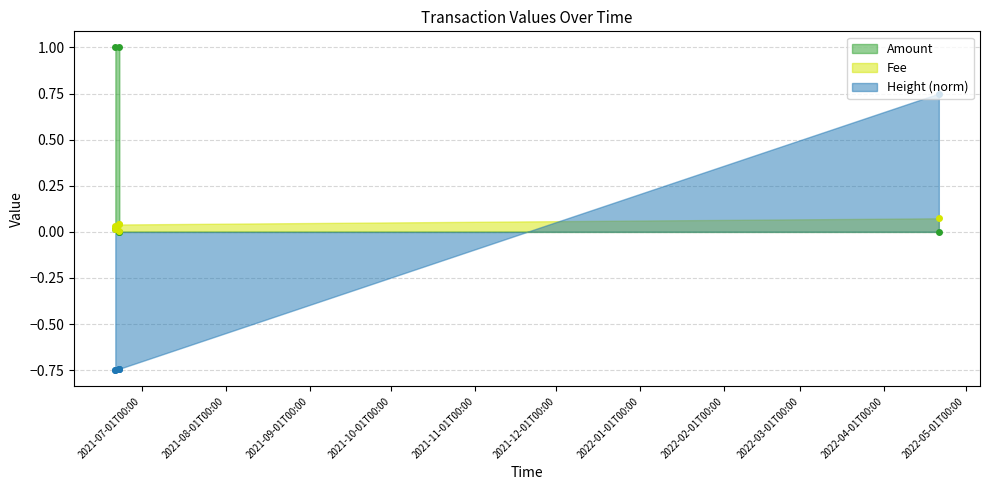

Which category has the lowest value in the Amount series?

2021-06-22 16:50:57